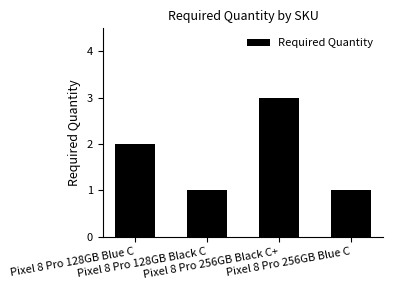

How many values are between 1 and 3?

4